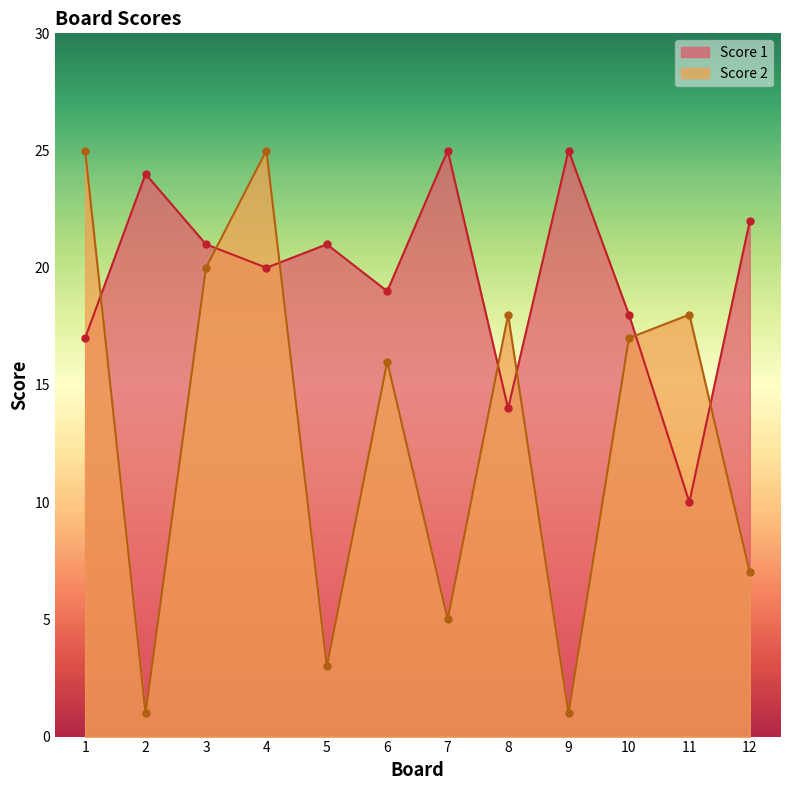

Reading right to left, list all the values displayed in this chart.

Score 1: 22	10	18	25	14	25	19	21	20	21	24	17
Score 2: 7	18	17	1	18	5	16	3	25	20	1	25